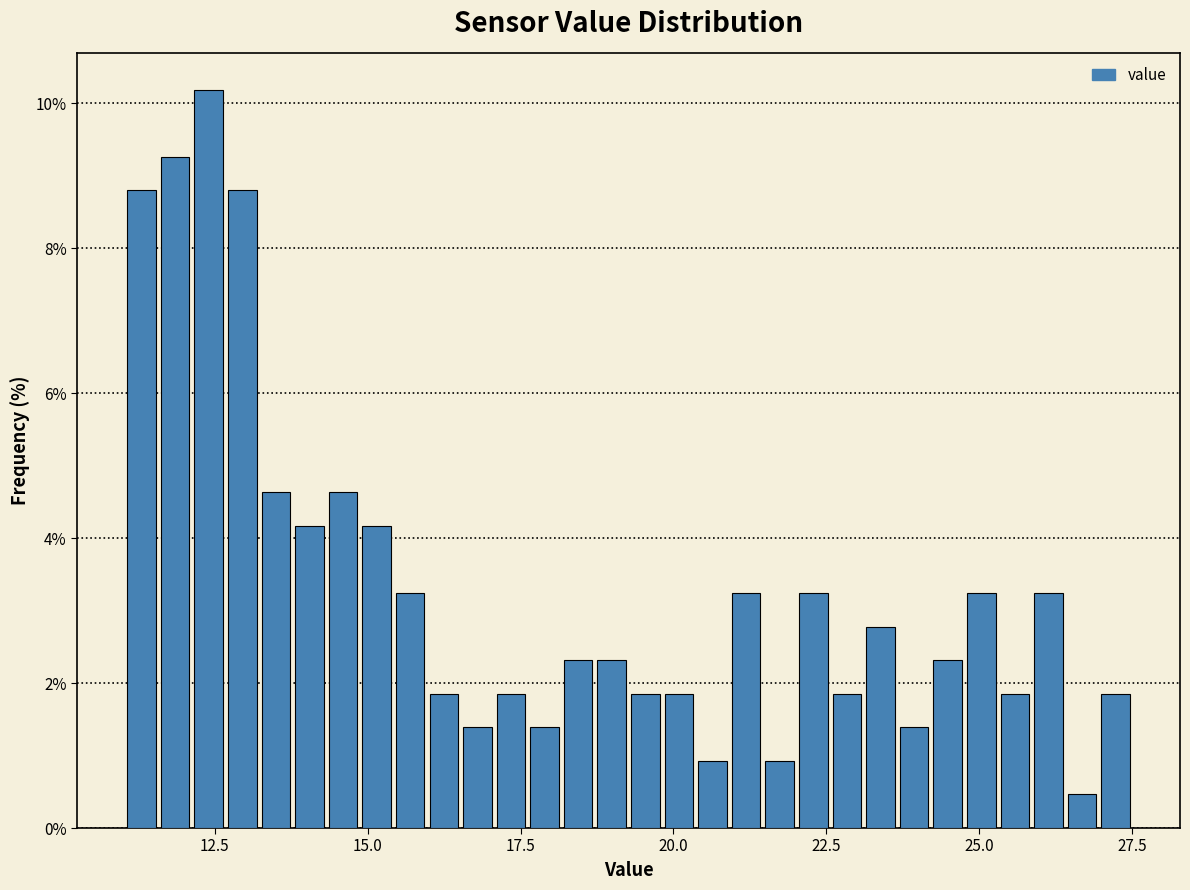

Around what value on the x-axis is the tallest bar? Give the approximate position of its centre, as read against the axis.

12.5